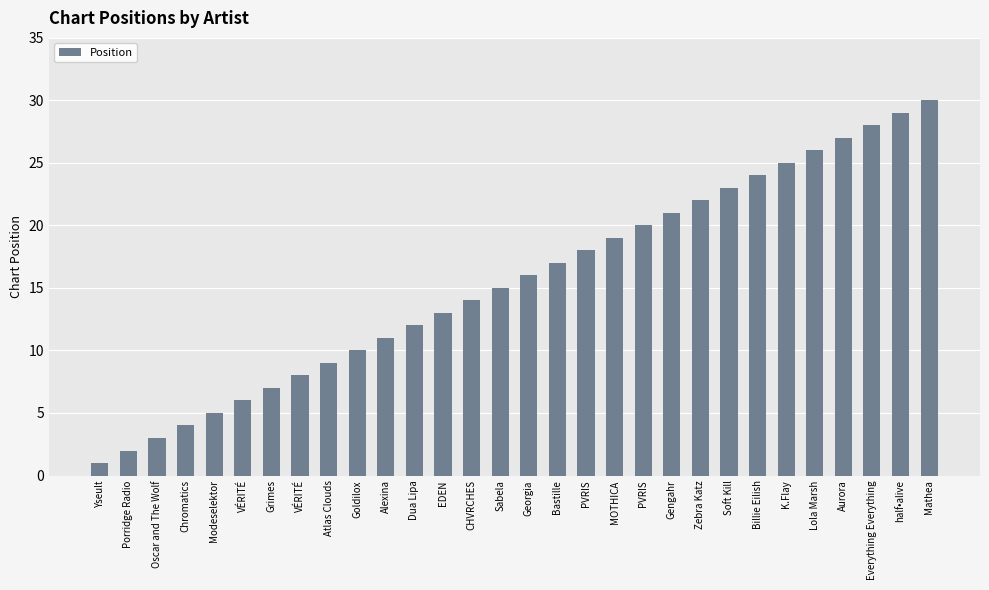

Where is the data nearest to the value 15?

Sabela